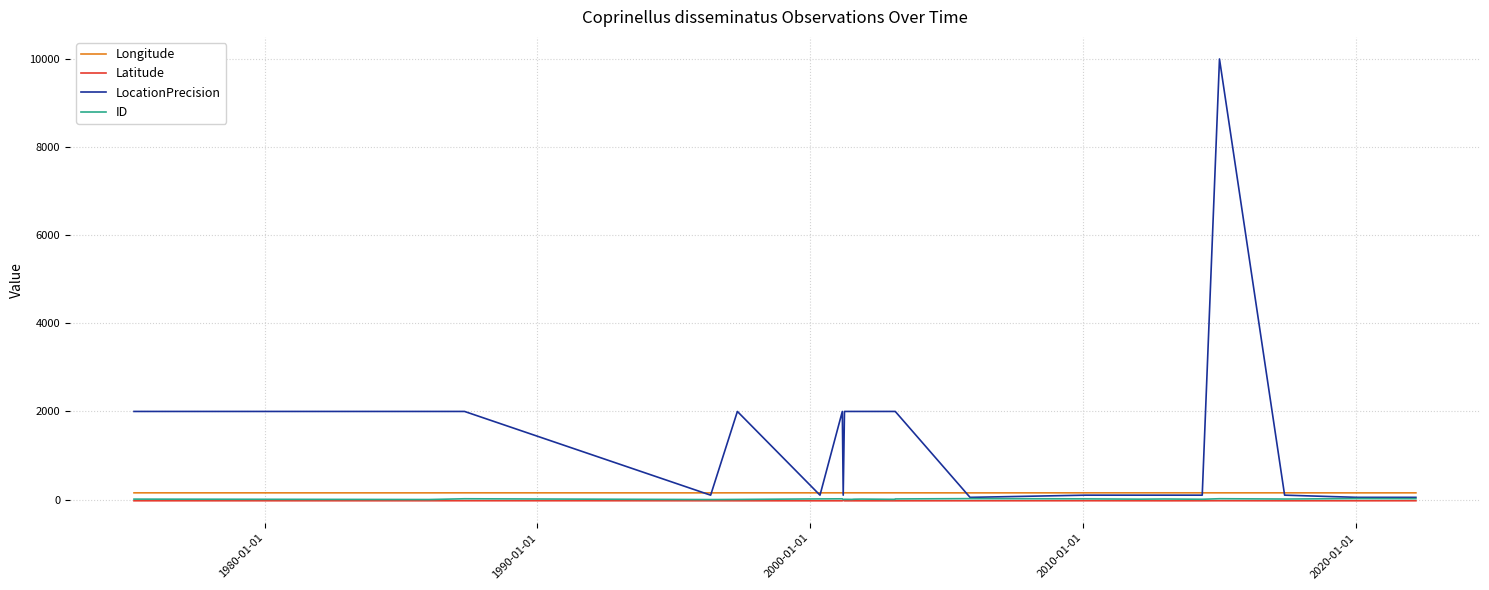

Which series has the largest total across all categories?

LocationPrecision